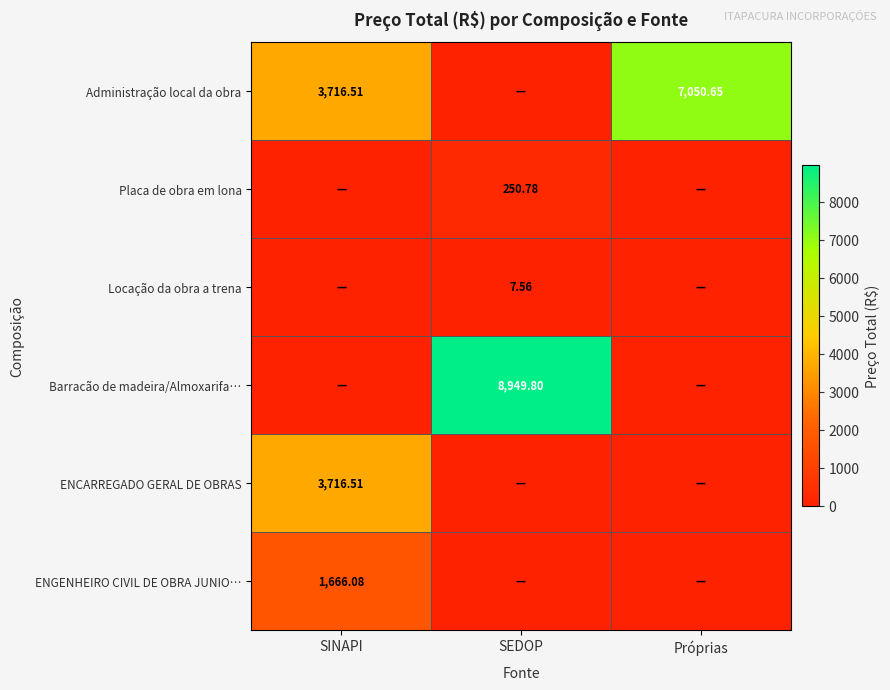

Between SEDOP and Próprias, which series saw the biggest shift?

Barracão de madeira/Almoxarifa…